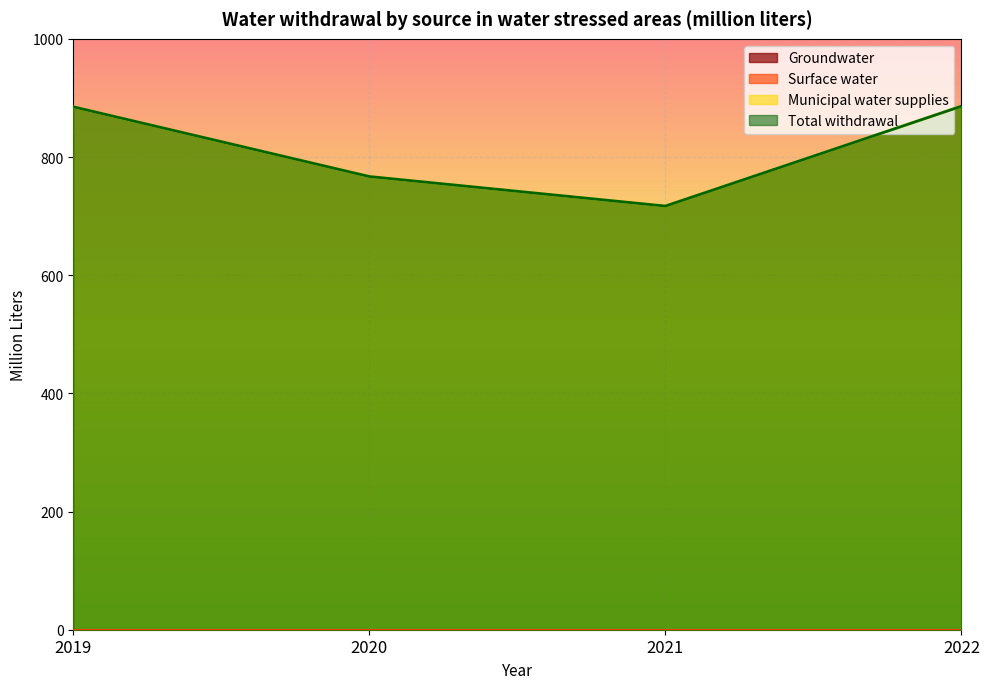

At which category does the chart reach its minimum across all series?

2021